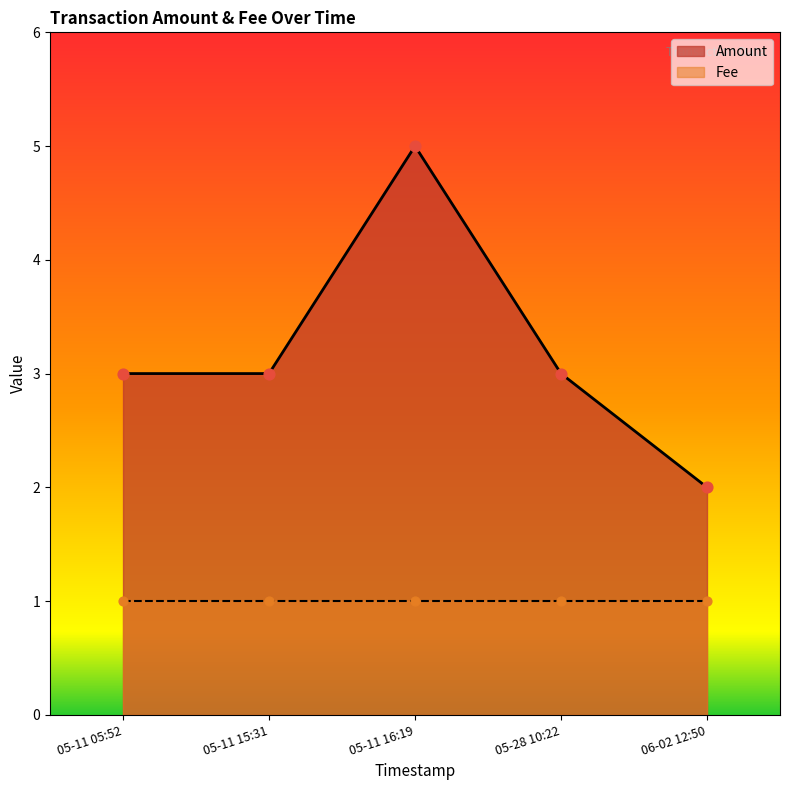

Which series has the widest spread of Y values?

Amount